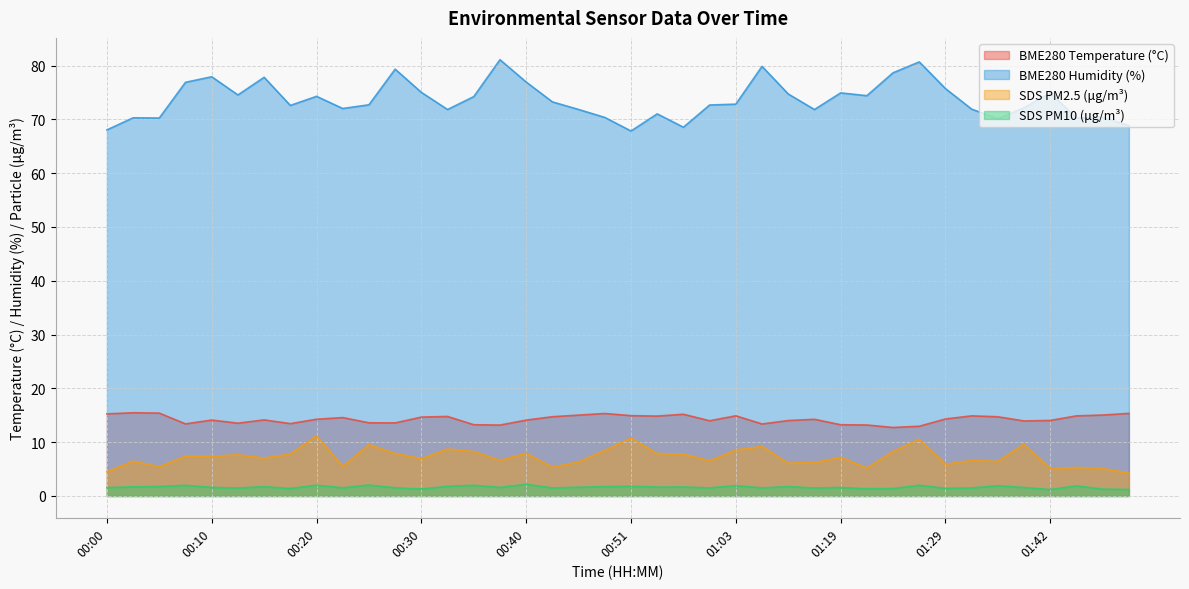

What is the maximum value for SDS_P2?

2.2